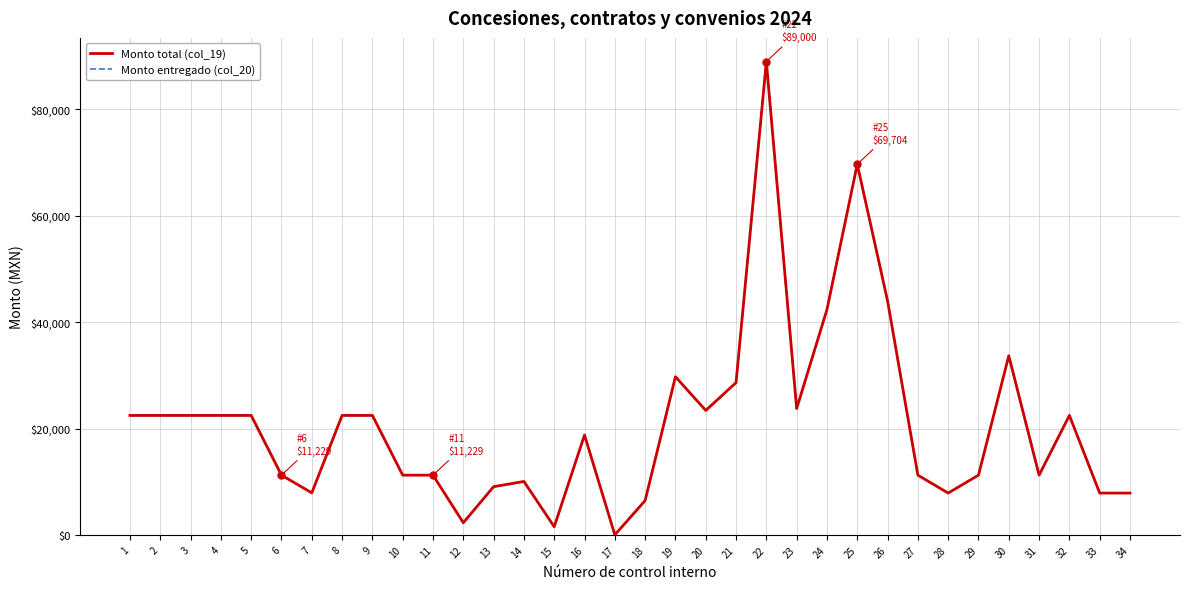

Does the chart display data point markers on the line(s)?

No